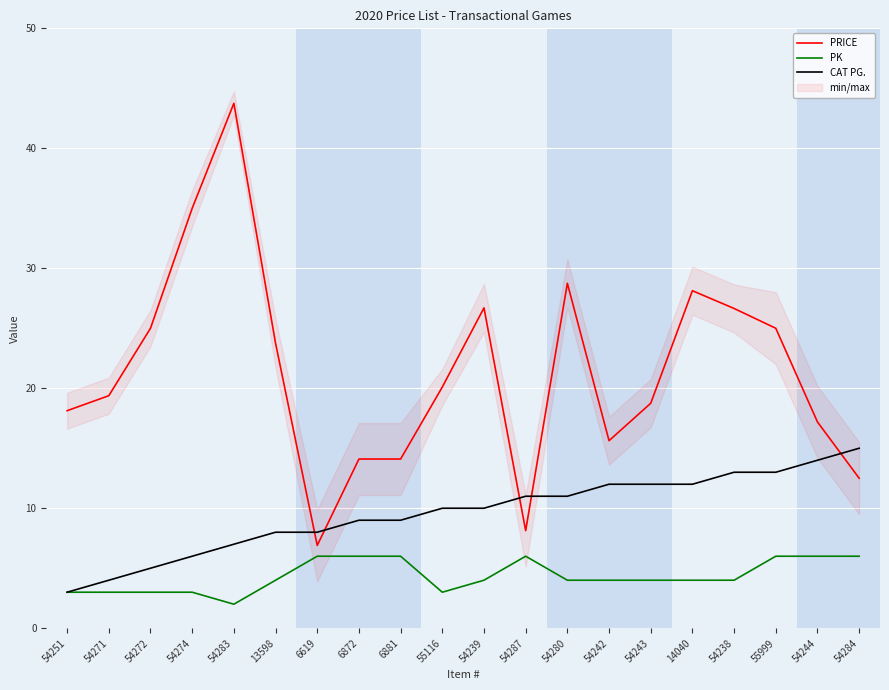

Reading right to left, transcribe all the data shown in this chart.

PRICE: 54284=12.5	54244=17.2	55999=25.0	54238=26.6	14040=28.1	54243=18.8	54242=15.6	54280=28.8	54287=8.1	54239=26.7	55116=20.1	6881=14.1	6872=14.1	6619=6.9	13598=23.8	54283=43.8	54274=35.0	54272=25.0	54271=19.4	54251=18.1
PK: 54284=6.0	54244=6.0	55999=6.0	54238=4.0	14040=4.0	54243=4.0	54242=4.0	54280=4.0	54287=6.0	54239=4.0	55116=3.0	6881=6.0	6872=6.0	6619=6.0	13598=4.0	54283=2.0	54274=3.0	54272=3.0	54271=3.0	54251=3.0
CAT PG.: 54284=15.0	54244=14.0	55999=13.0	54238=13.0	14040=12.0	54243=12.0	54242=12.0	54280=11.0	54287=11.0	54239=10.0	55116=10.0	6881=9.0	6872=9.0	6619=8.0	13598=8.0	54283=7.0	54274=6.0	54272=5.0	54271=4.0	54251=3.0